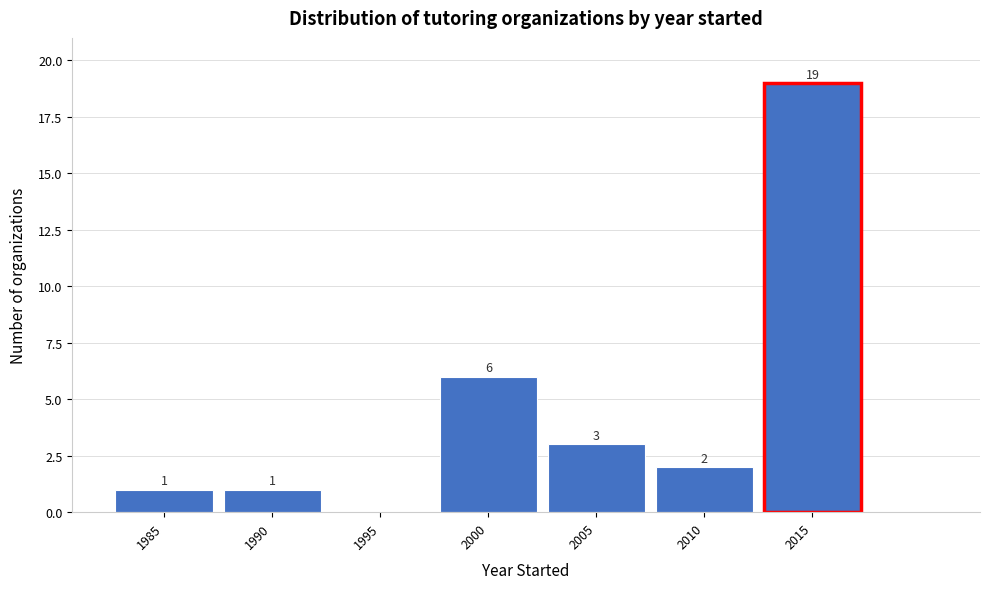

Reading left to right, what are all the values shown in this chart?

1985=1	1990=1	1995=0	2000=6	2005=3	2010=2	2015=19